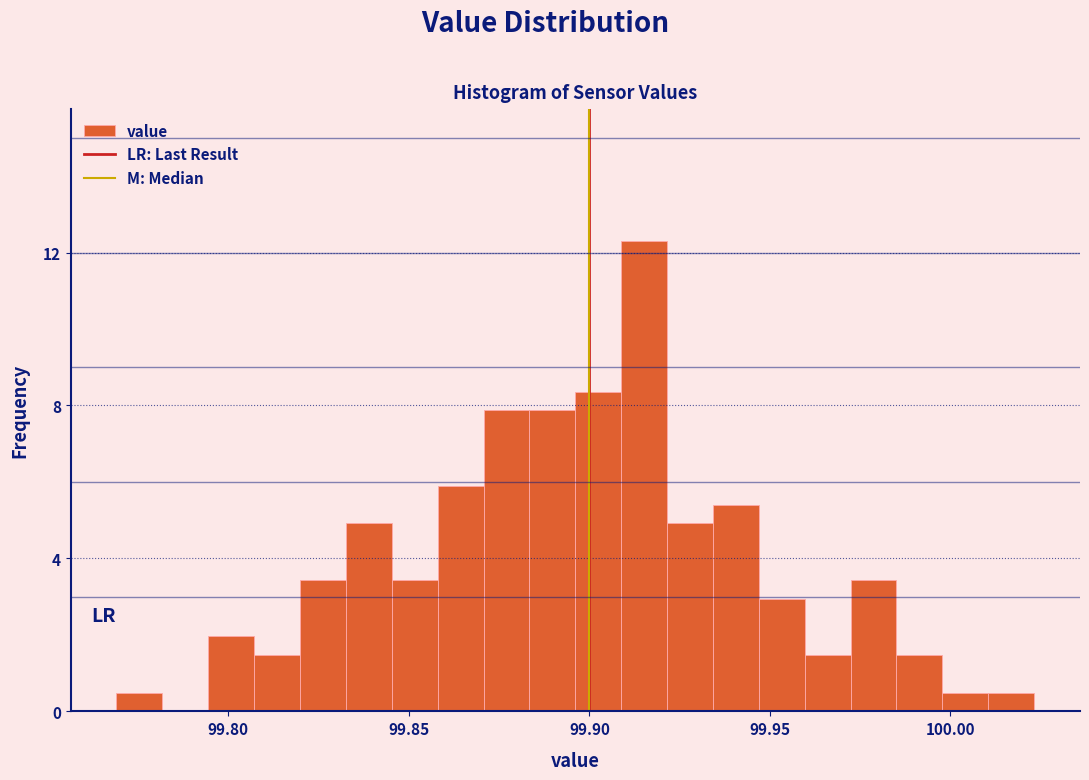

Around what value on the x-axis is the tallest bar? Give the approximate position of its centre, as read against the axis.

99.915